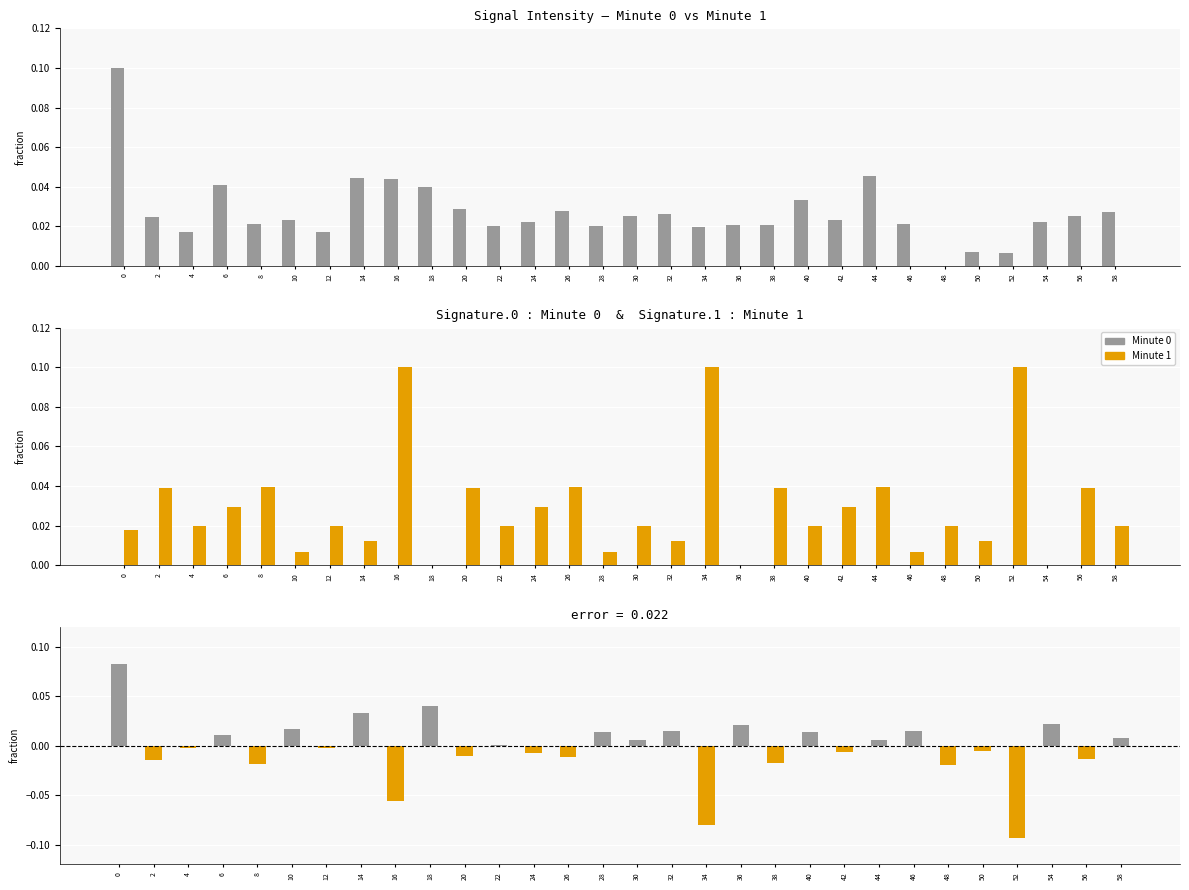

At 34, list the series in order from largest to smallest.

Minute 1, Minute 0, difference (min0 - min1)